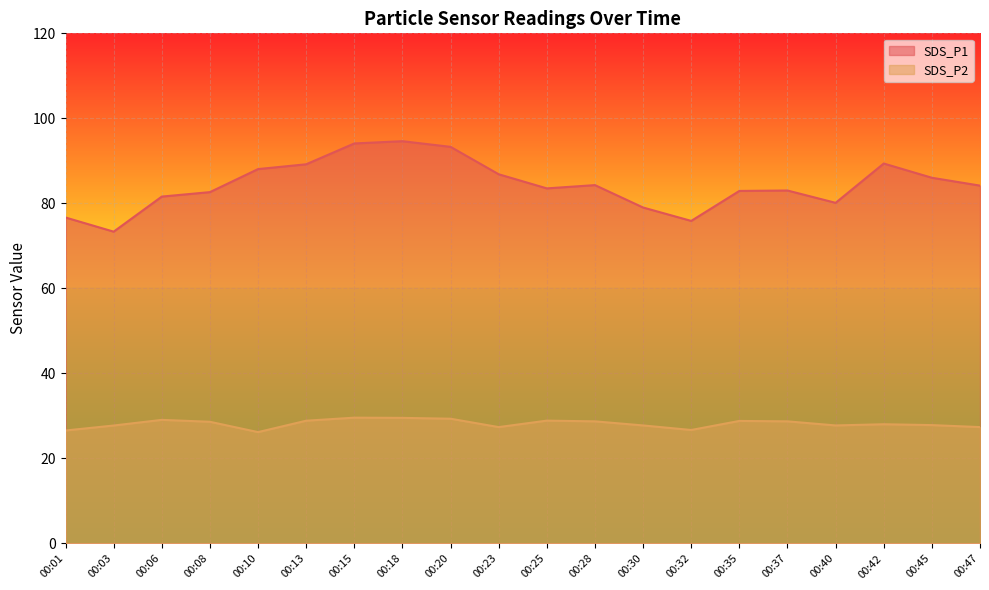

List the series in order of their peak value, lowest first.

SDS_P2, SDS_P1